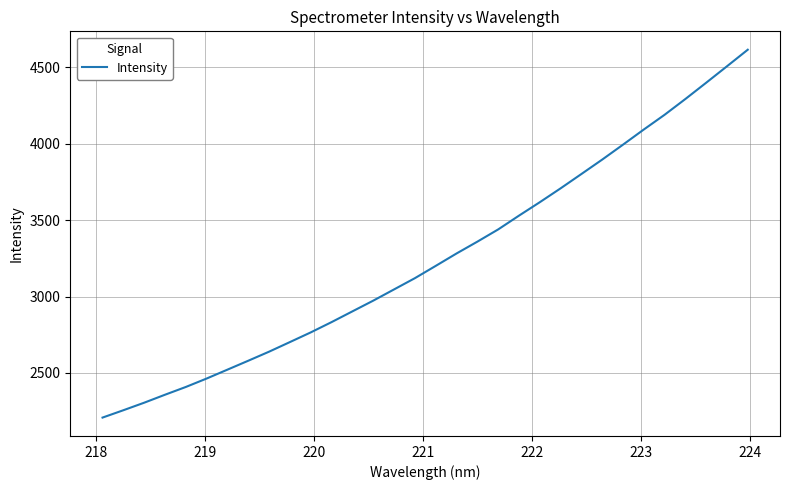

What is the maximum value shown in the chart?

4614.9